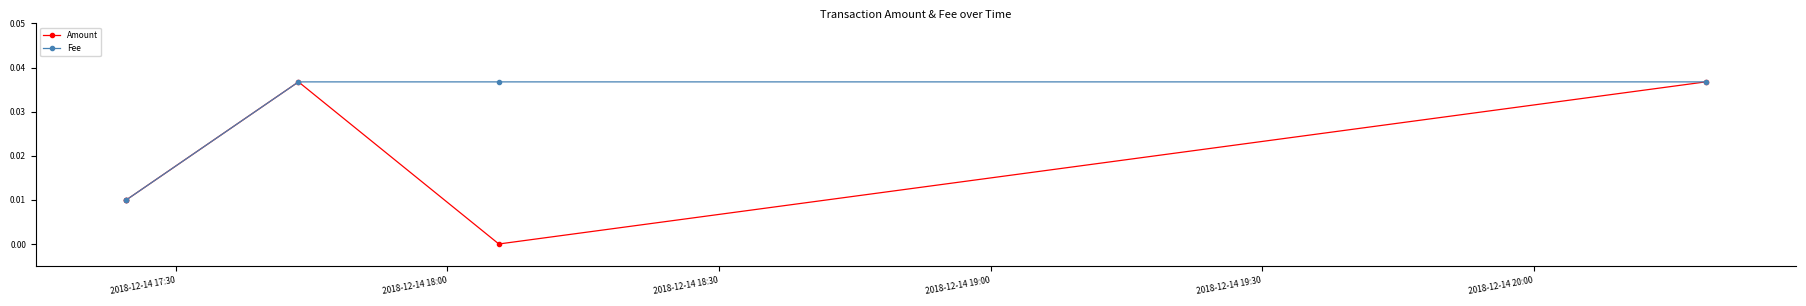

What position from the right is 2018-12-14 19:30?

1